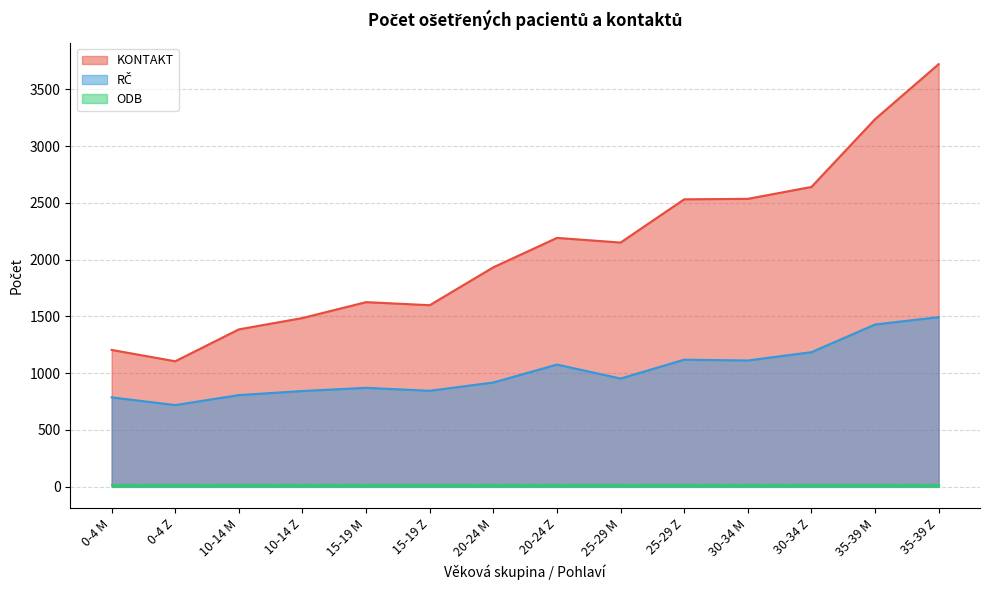

The RČ series shows 536 at 15-19 M. True or false?

False